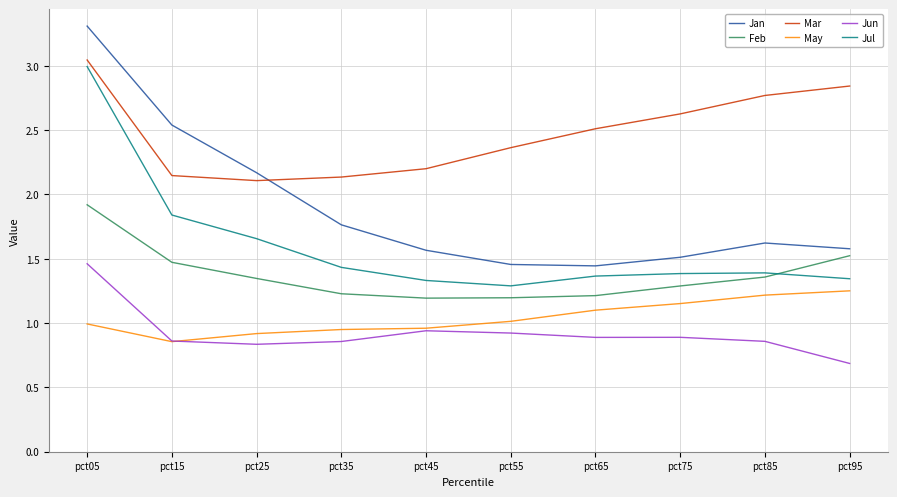

What is the lowest value of the Jun series?

0.7